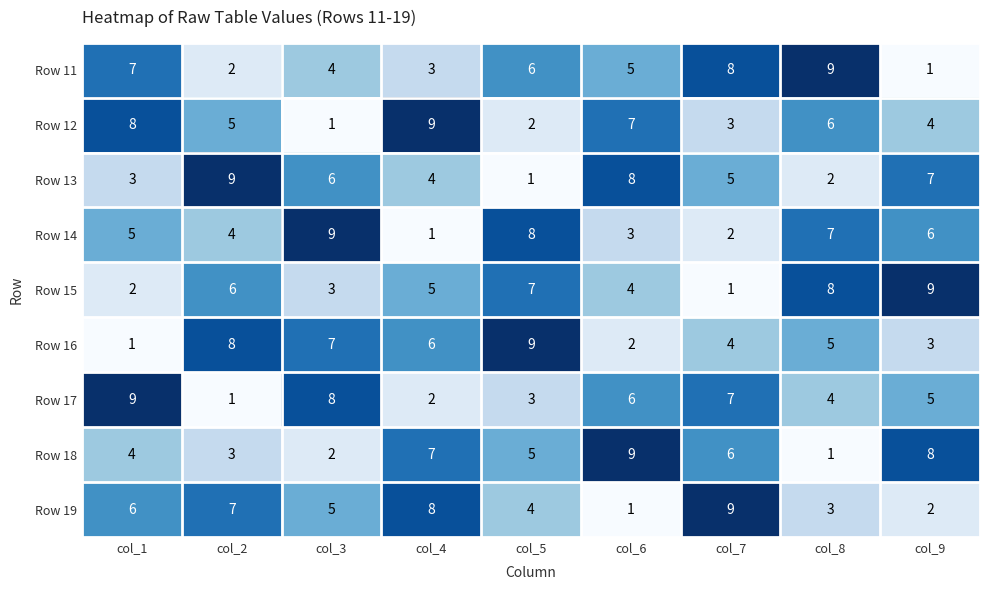

Rank the series at col_5 from highest to lowest value.

Row 16, Row 14, Row 15, Row 11, Row 18, Row 19, Row 17, Row 12, Row 13